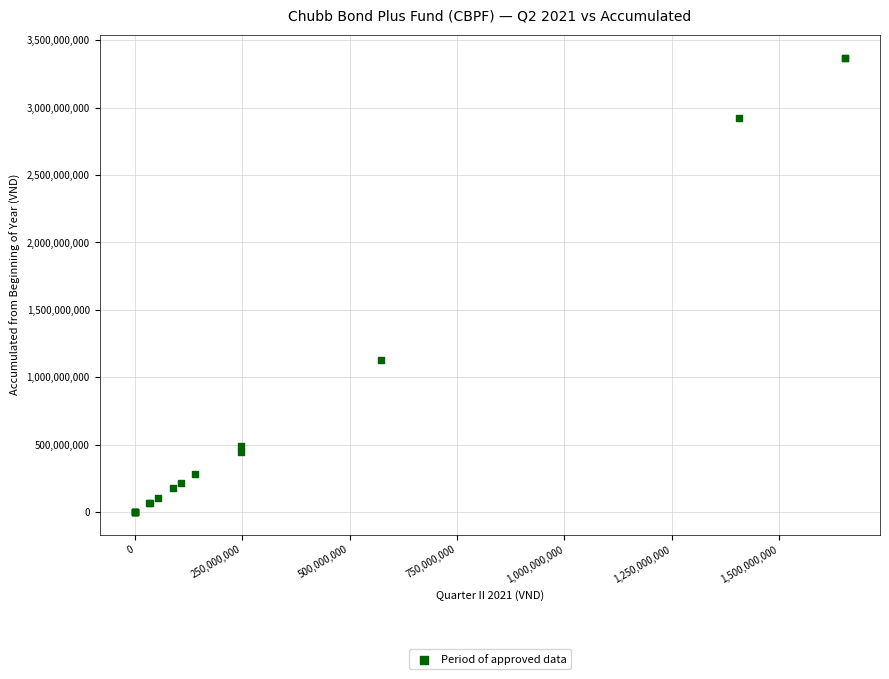

What Y value in the scatter plot is closest to 1686218082?

1128259398